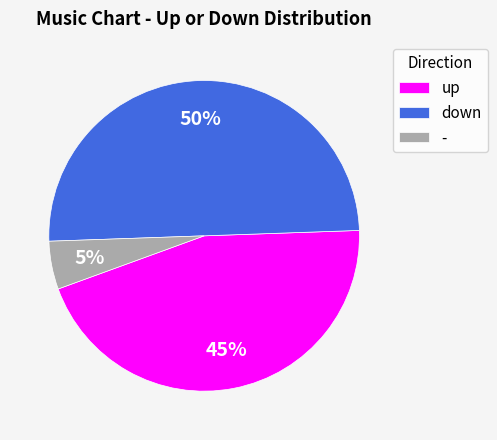

Approximately how many times larger is the value at up compared to down?

0.9